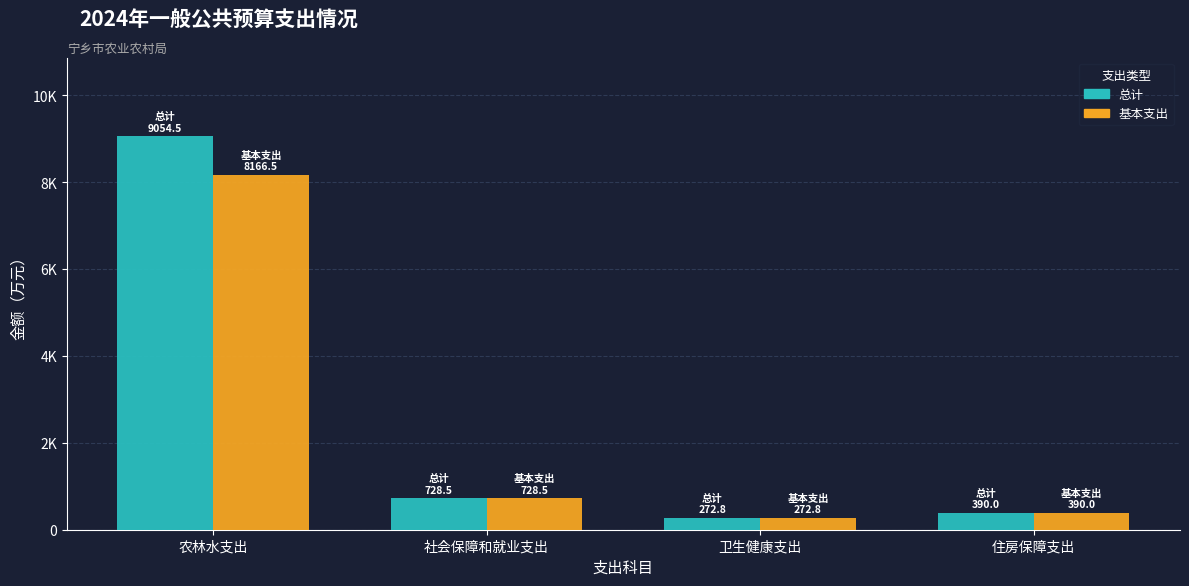

Is it true that 基本支出 equals 272.8 at 卫生健康支出?

True